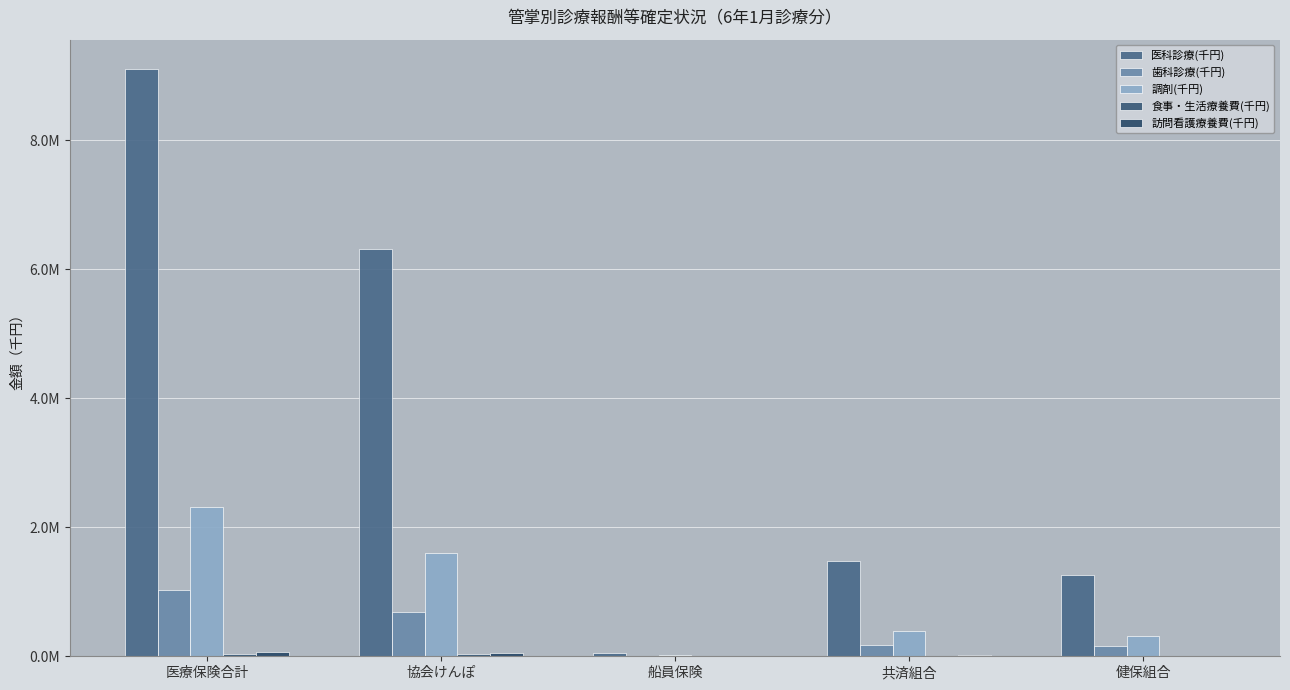

Is it true that 歯科診療(千円) equals 4512.5 at 船員保険?

True